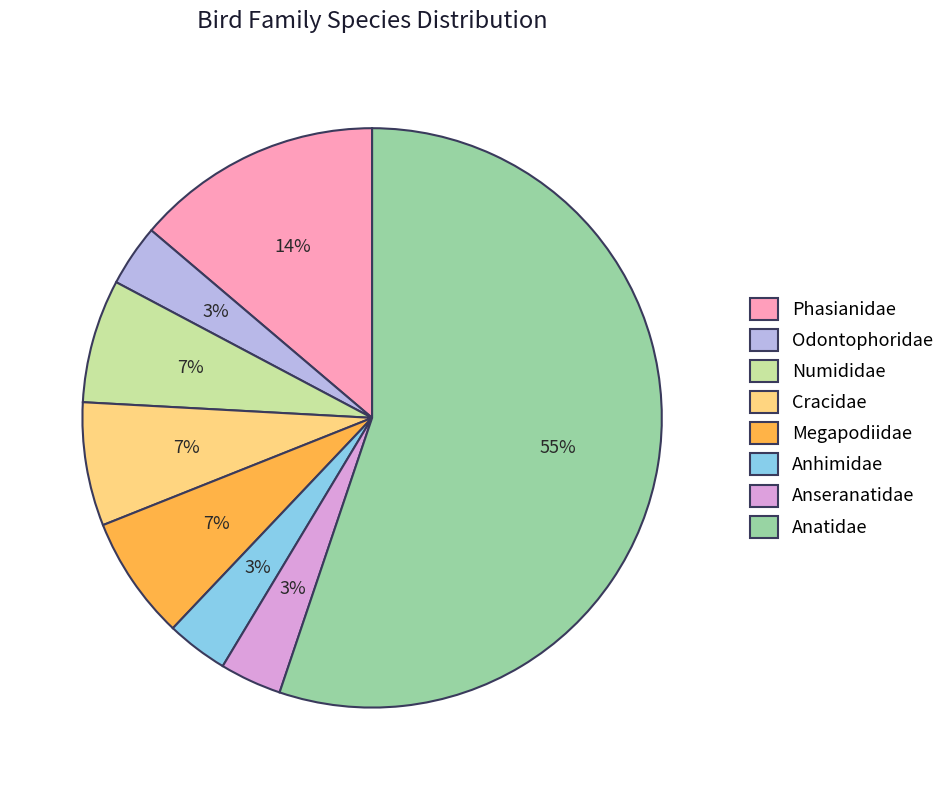

How many segments does this pie chart have?

8